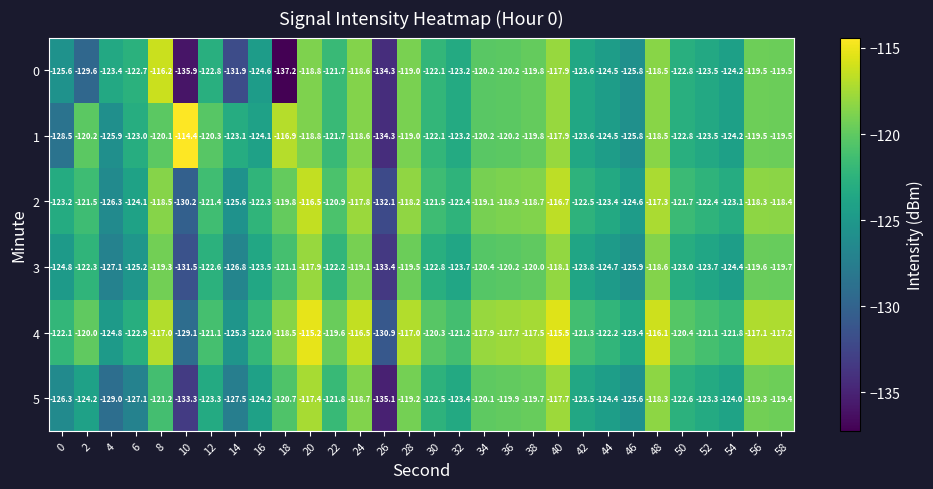

At which category is the sum across all series the highest?

40